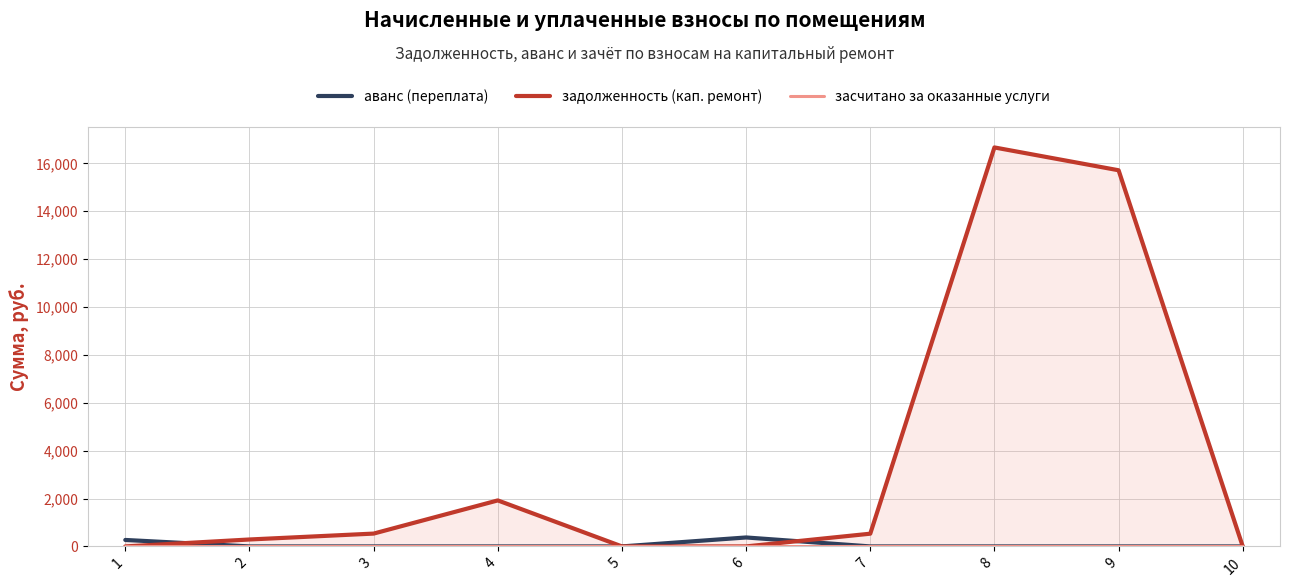

Reading left to right, extract all data points from this chart.

аванс (переплата): 1=270.0	2=0.0	3=0.0	4=0.0	5=0.0	6=373.8	7=0.0	8=0.0	9=0.0	10=0.0
задолженность (кап. ремонт): 1=0.0	2=289.6	3=535.8	4=1921.8	5=0.0	6=0.0	7=531.6	8=16664.5	9=15711.3	10=0.0
засчитано за оказанные услуги: 1=0.0	2=0.0	3=0.0	4=0.0	5=0.0	6=0.0	7=0.0	8=0.0	9=0.0	10=0.0